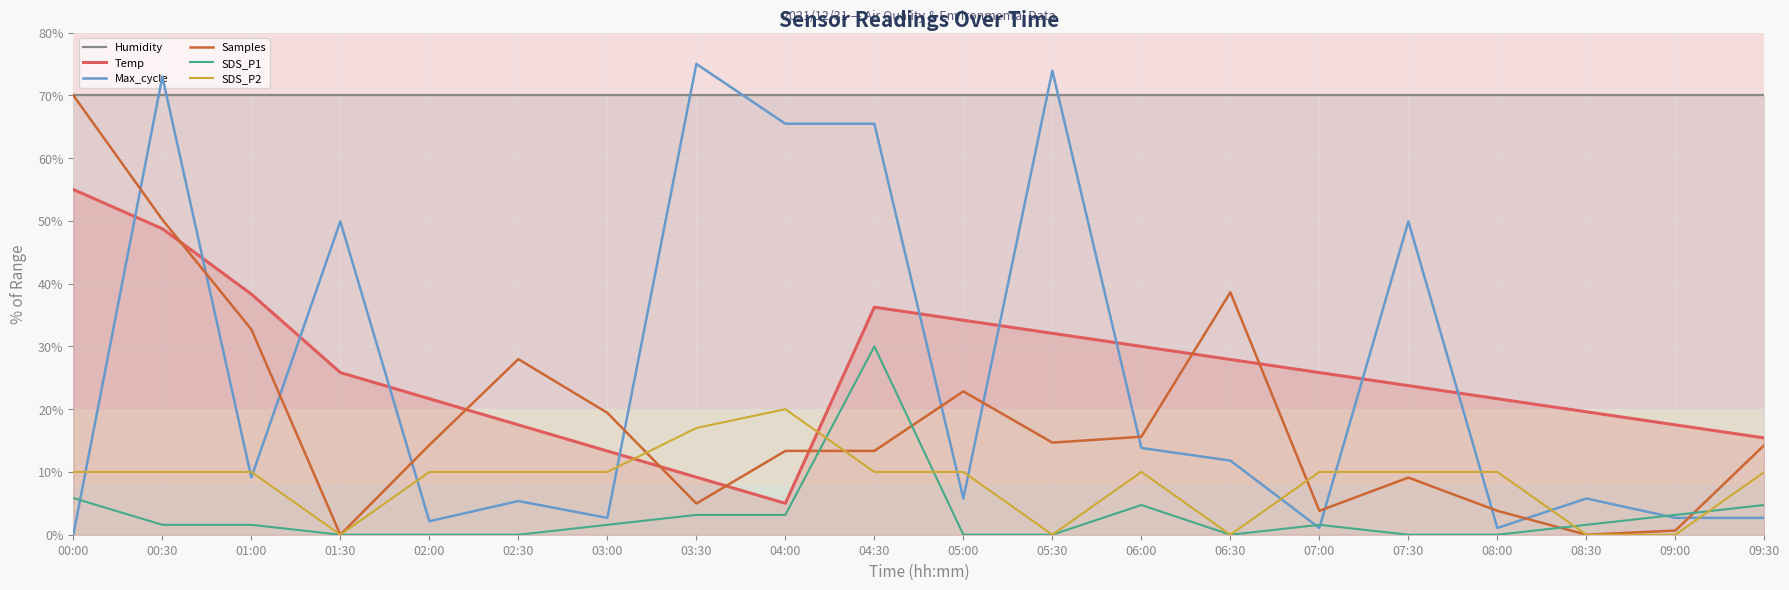

What is the highest value of the Temp series?

55.0